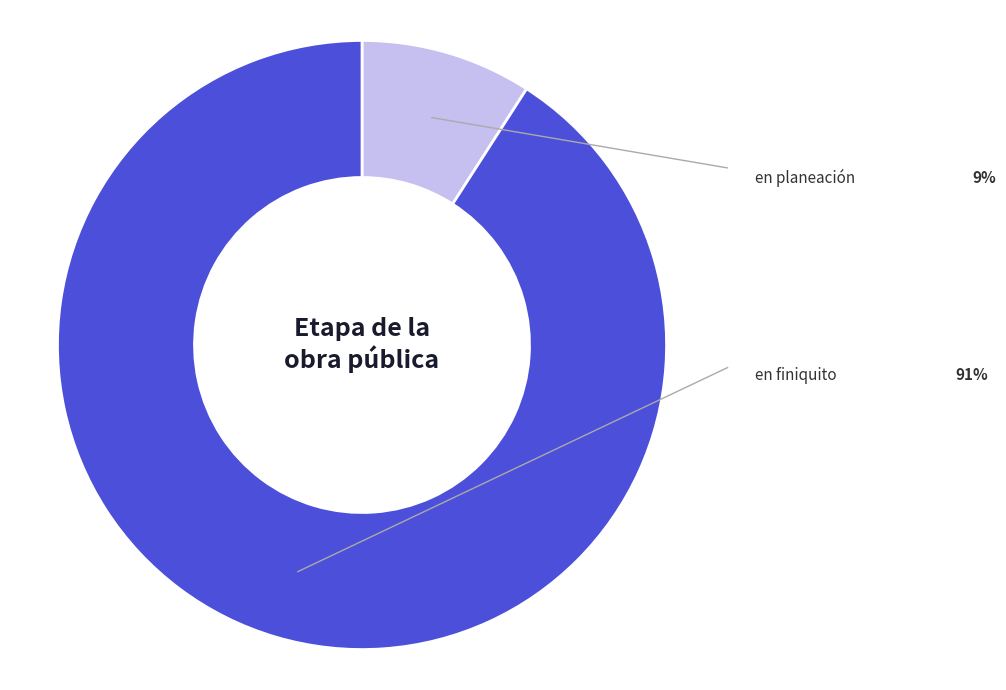

Rank the categories by value from highest to lowest.

en finiquito, en planeación